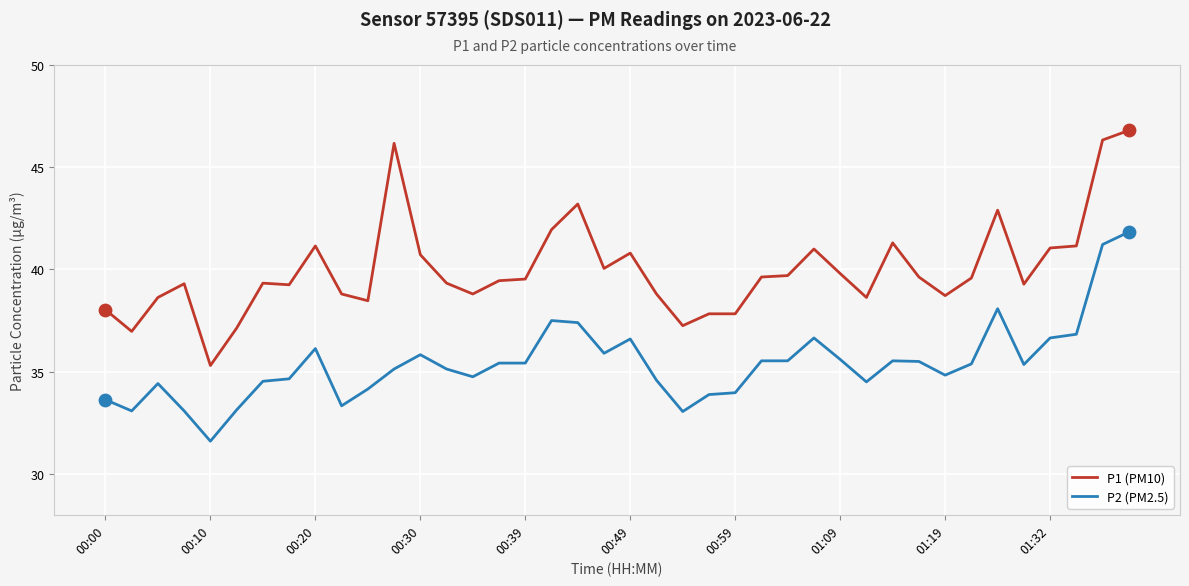

What is the difference between the maximum and minimum values in the P1 (PM10) series?

11.5